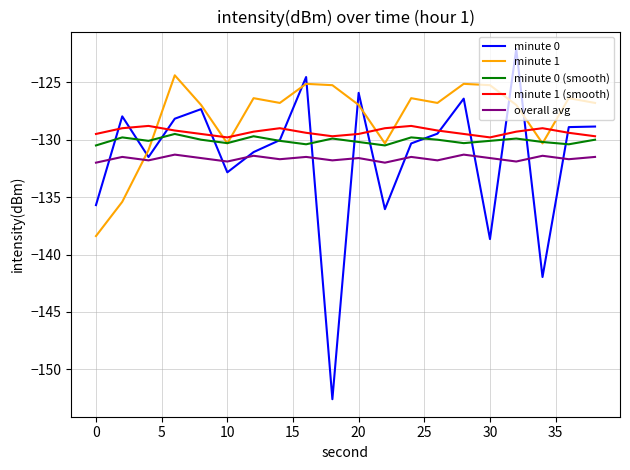

Which series ends up on top after the final intersection of minute 1 and minute 0 (smooth)?

minute 1